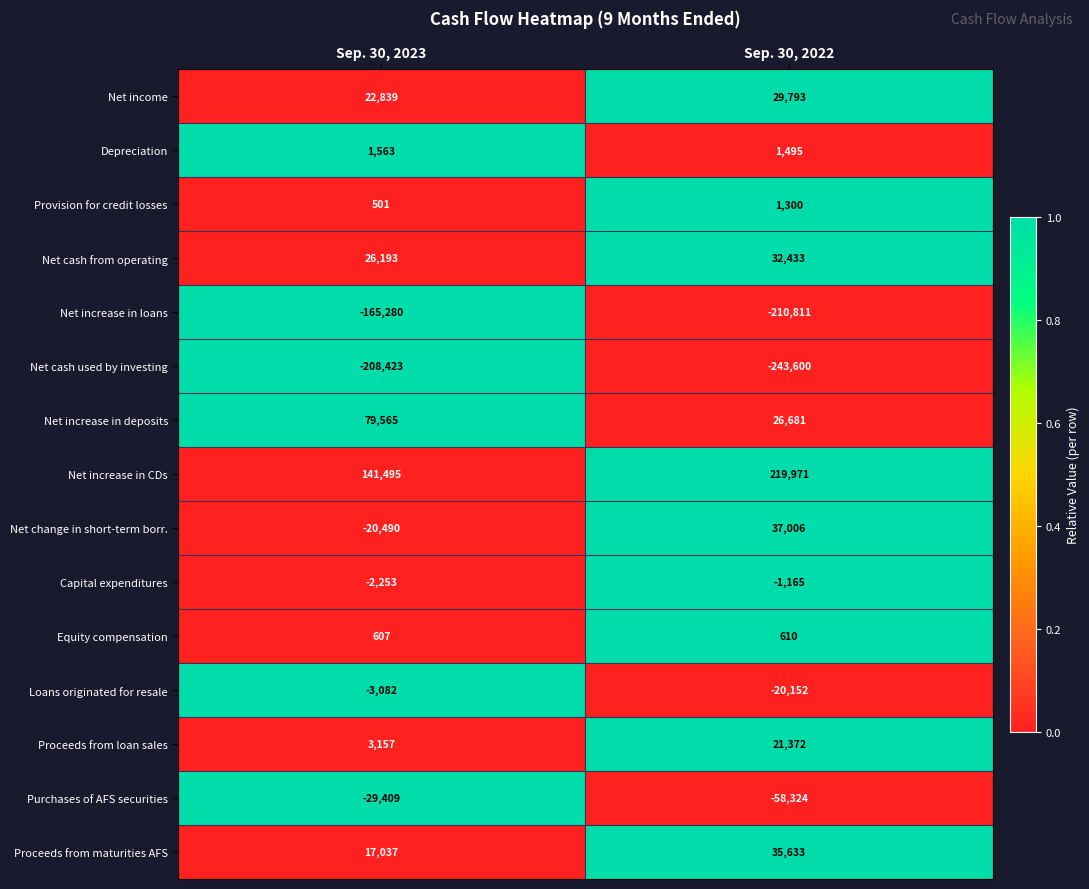

At which category does the chart reach its peak across all series?

Sep. 30, 2022